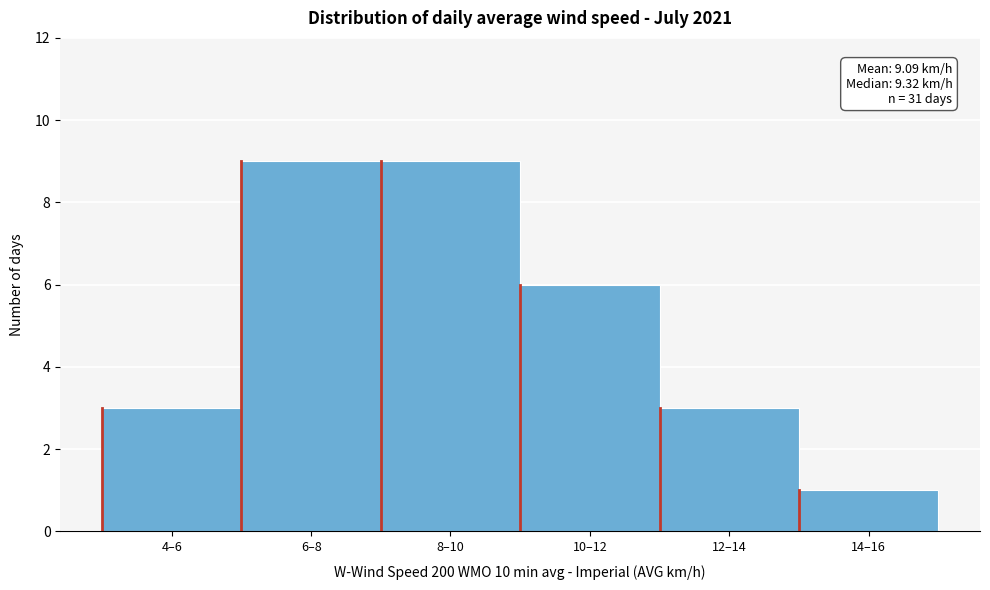

Reading left to right, what are all the values shown in this chart?

3	9	9	6	3	1